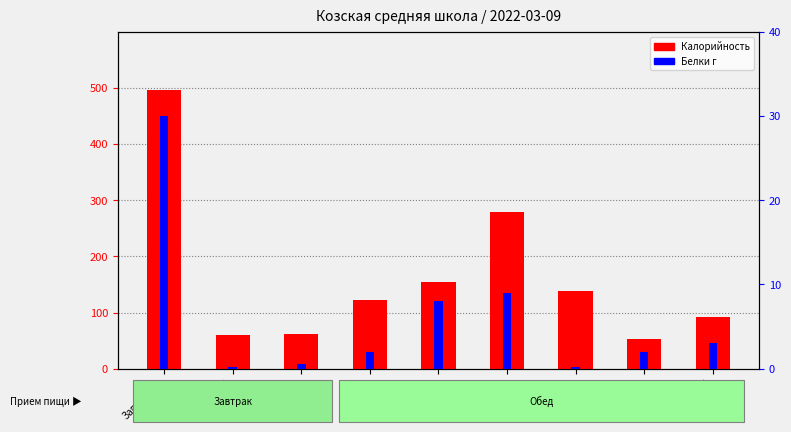

What is the value of the Калорийность bar at the 4th from the left?

122.0